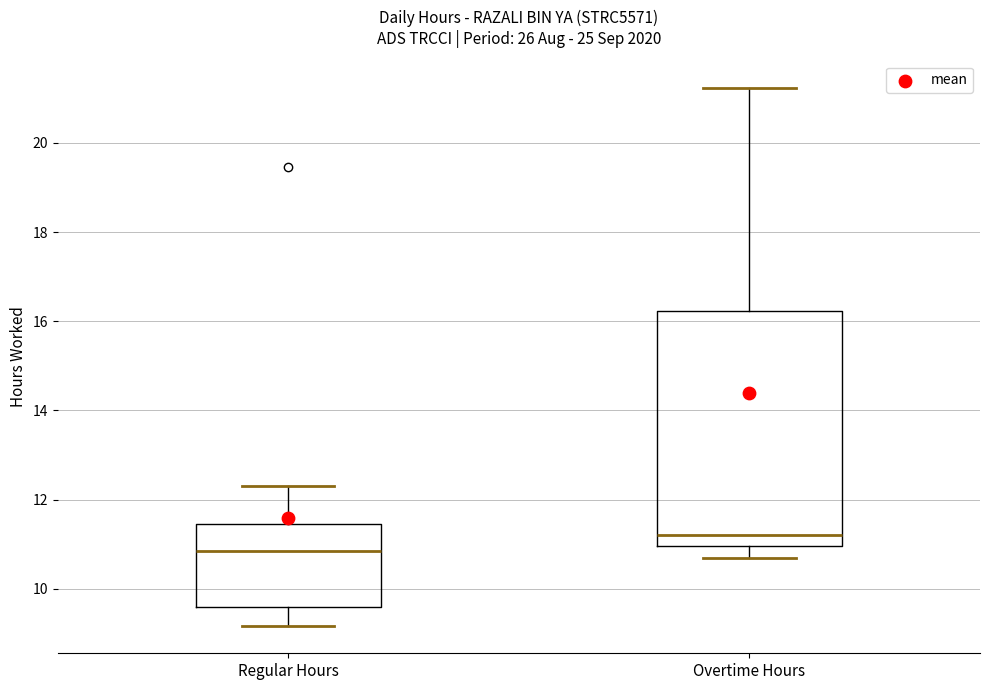

Reading left to right, transcribe this box plot: for each box, give where its median line is, the range the box spans, and where its two whiskers end, as read against the y-axis. The values are not printed on the chart, so give them approximately, as read against the axis.

Regular Hours: median 10.8, box 9.6 to 11.4, whiskers 9.2 to 12.4
Overtime Hours: median 11.2, box 11.0 to 16.2, whiskers 10.8 to 21.2